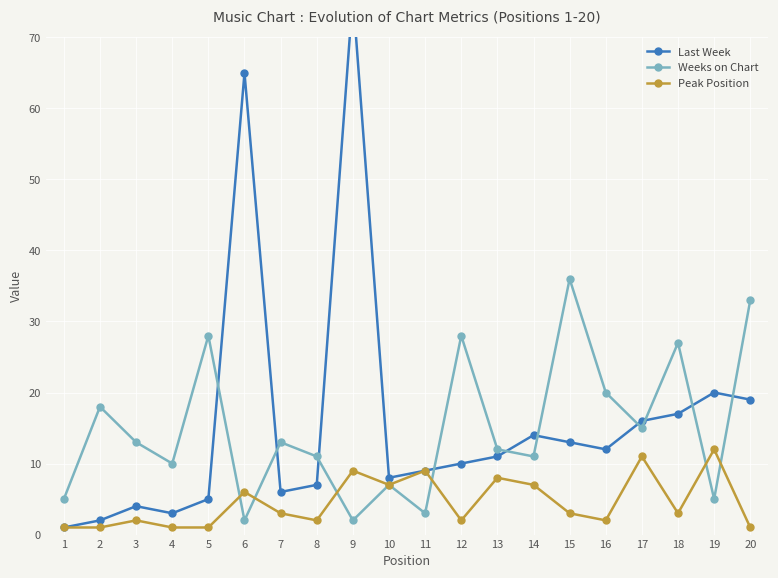

True or false: Last Week and Weeks on Chart intersect in this chart.

True